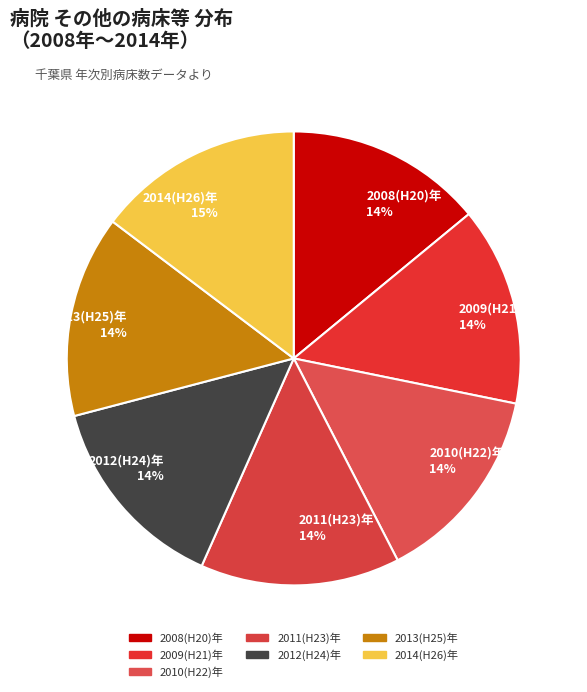

To the nearest percent, what is the combined percentage of 2008(H20)年 and 2011(H23)年?

28%